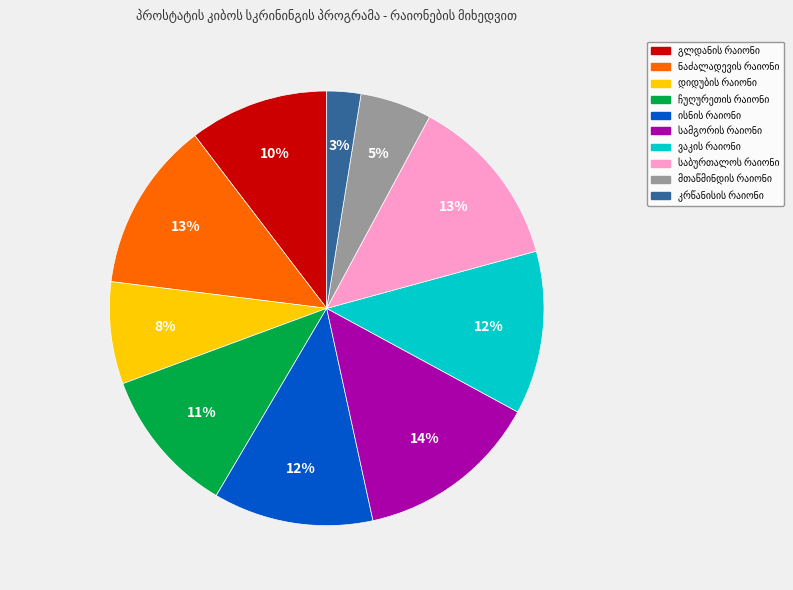

To the nearest percent, what is the average slice percentage?

10%